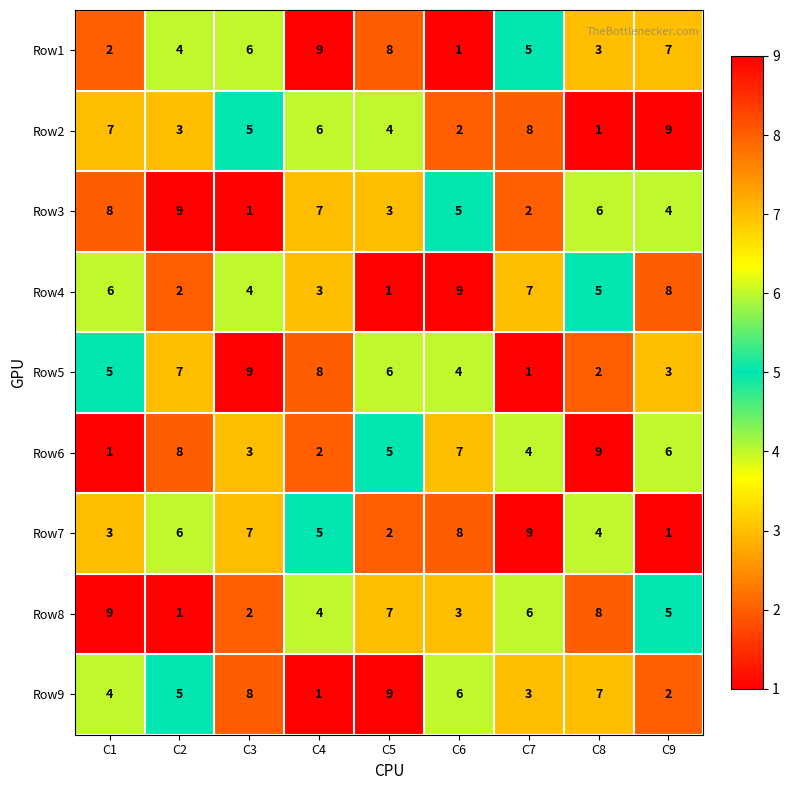

What is the difference between the highest and lowest values at C5?

8